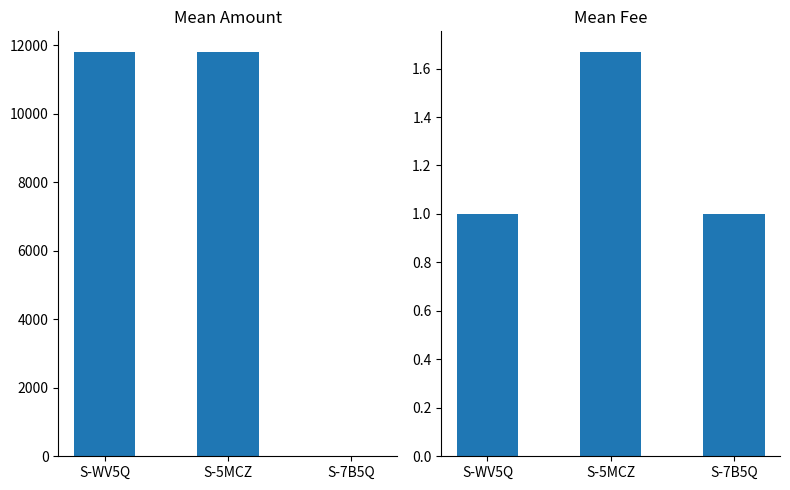

True or false: Fee has a value of 1.5 at S-WV5Q.

False